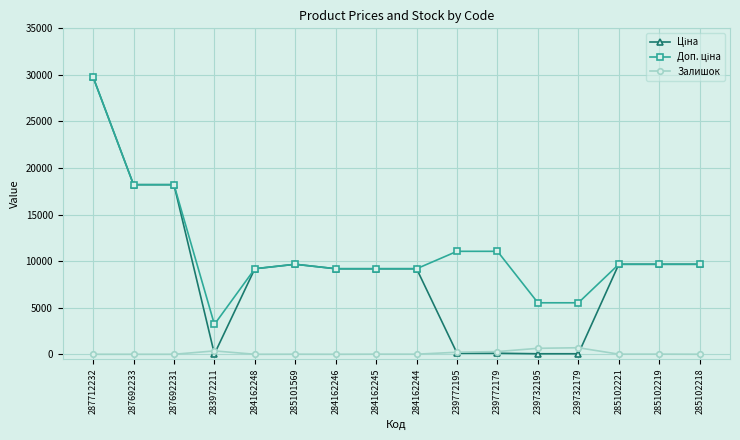

True or false: Залишок has more than 1 points higher than both neighbors.

True